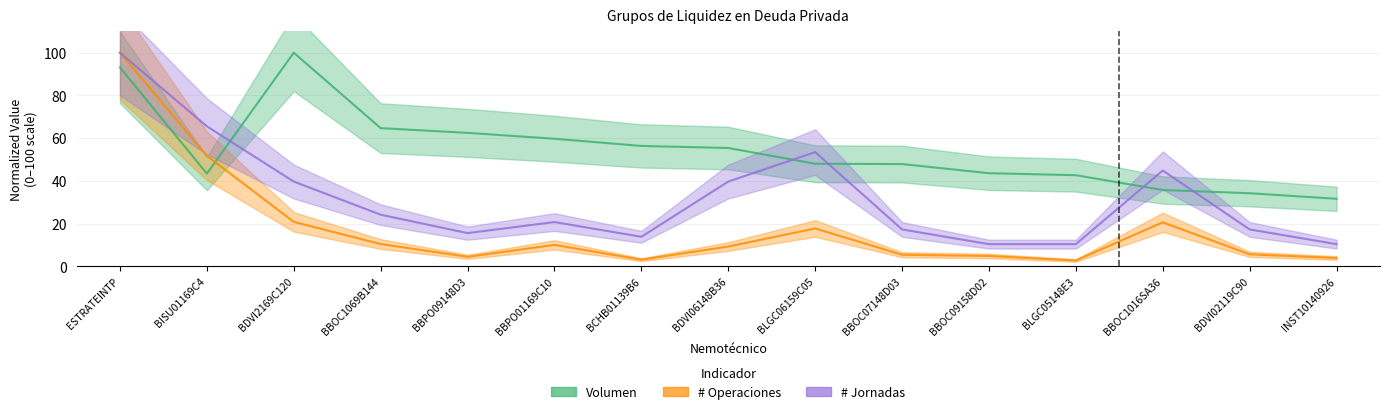

Rank the series by their average value, from lowest to highest.

# Operaciones, # Jornadas, Volumen